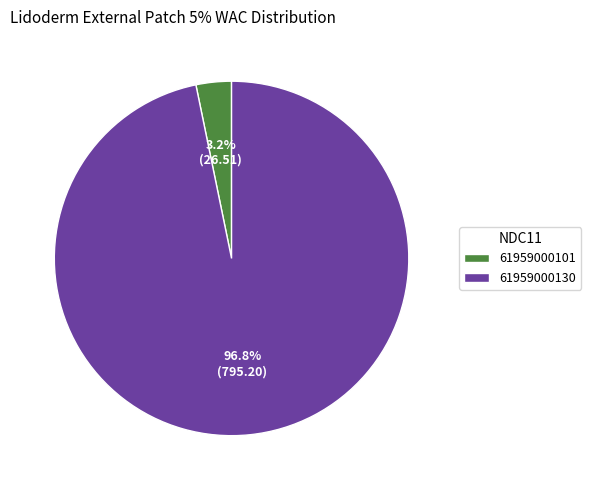

Which category has the smallest portion of the pie?

61959000101